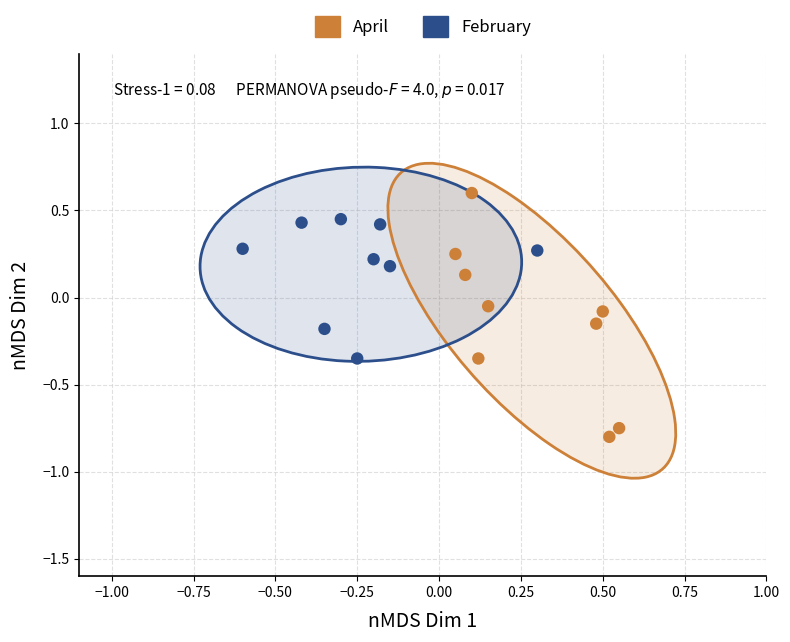

What are all the series names shown in the legend?

April, February